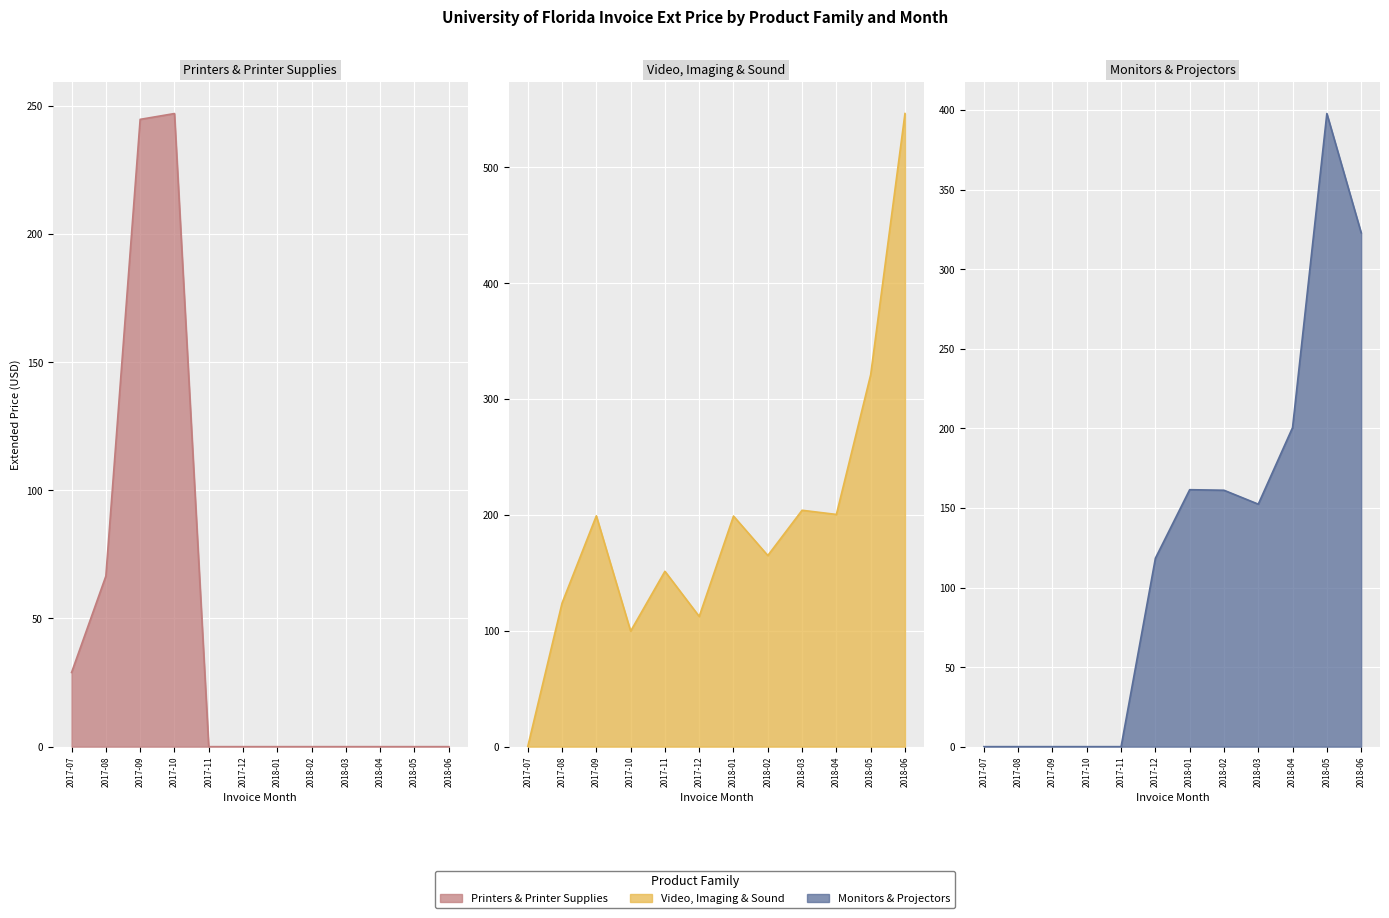

Read the Video, Imaging & Sound value at 2018-02.

164.9